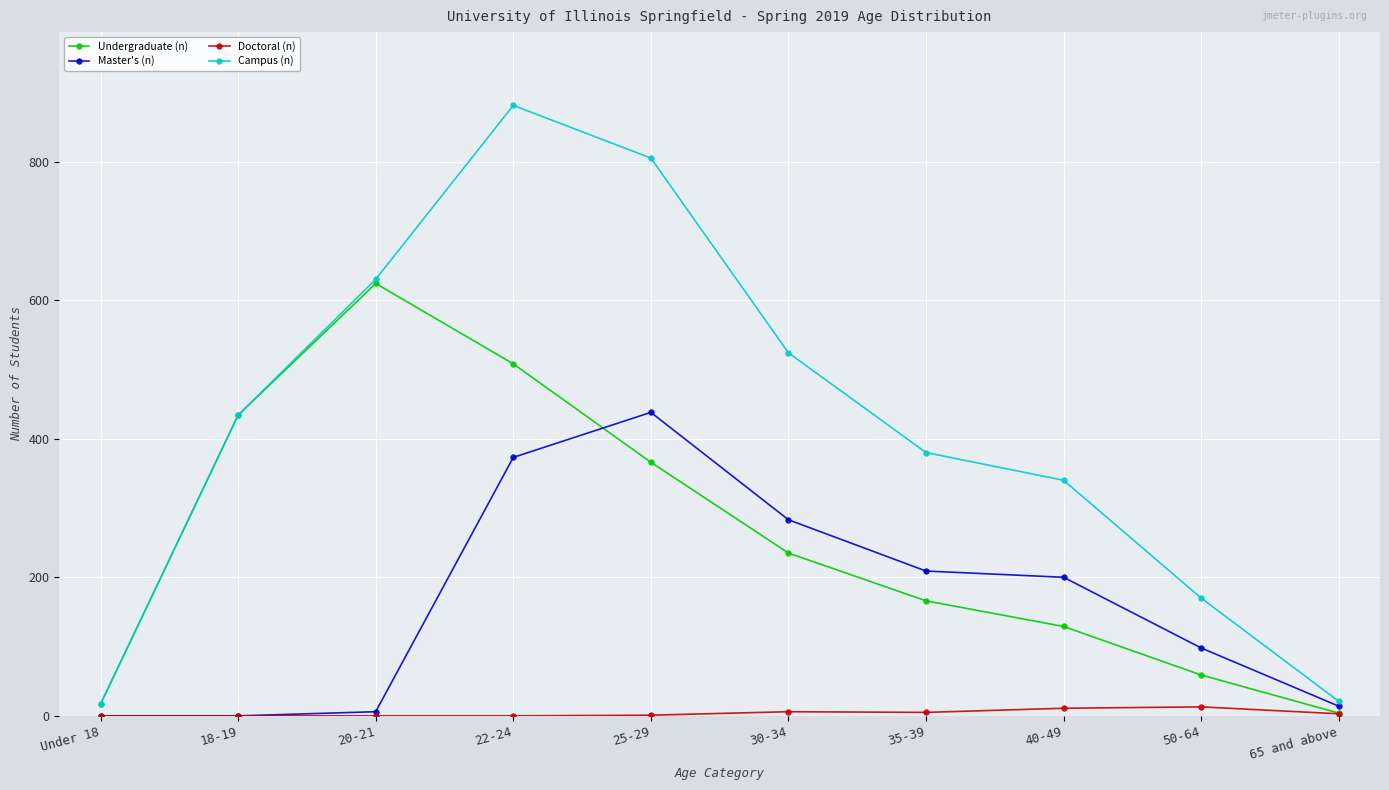

Is the value of Campus (n) at 50-64 greater than the value of Master's (n) at 40-49?

No